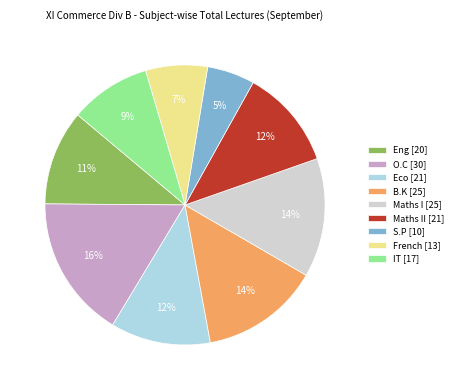

Which has a higher value, S.P [10] or O.C [30]?

O.C [30]